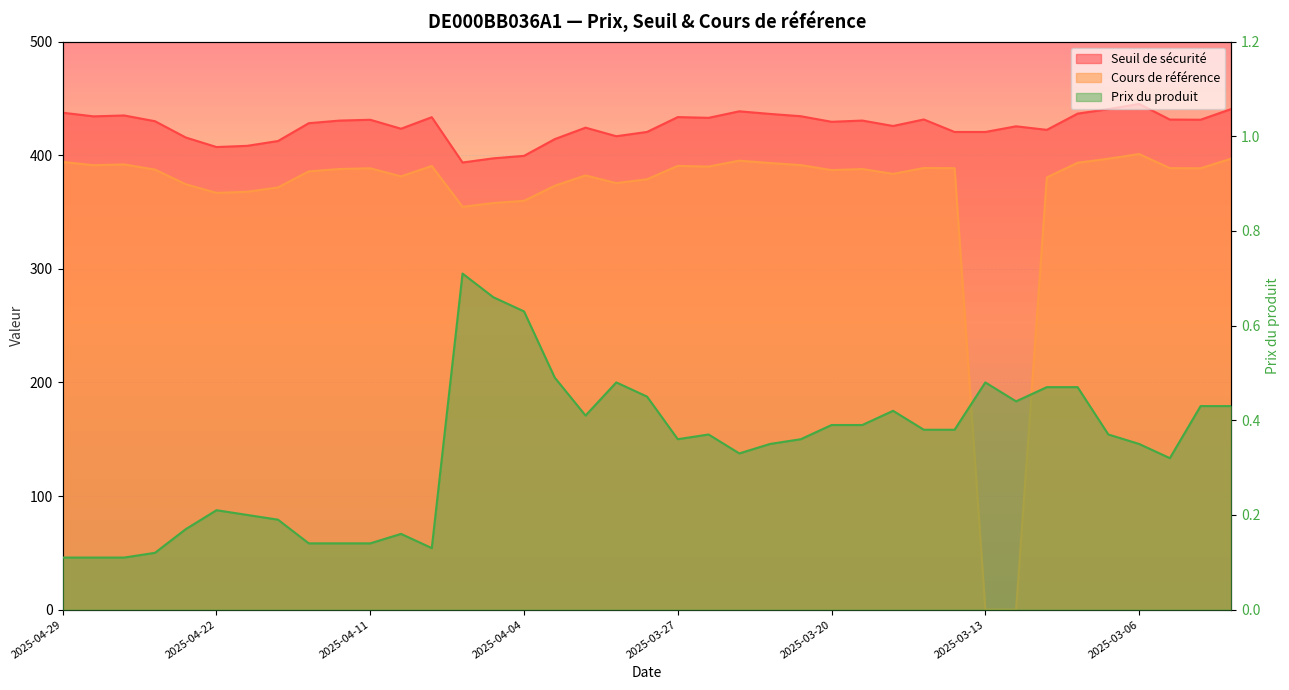

Read the Prix du produit value at 2025-03-14.

0.4